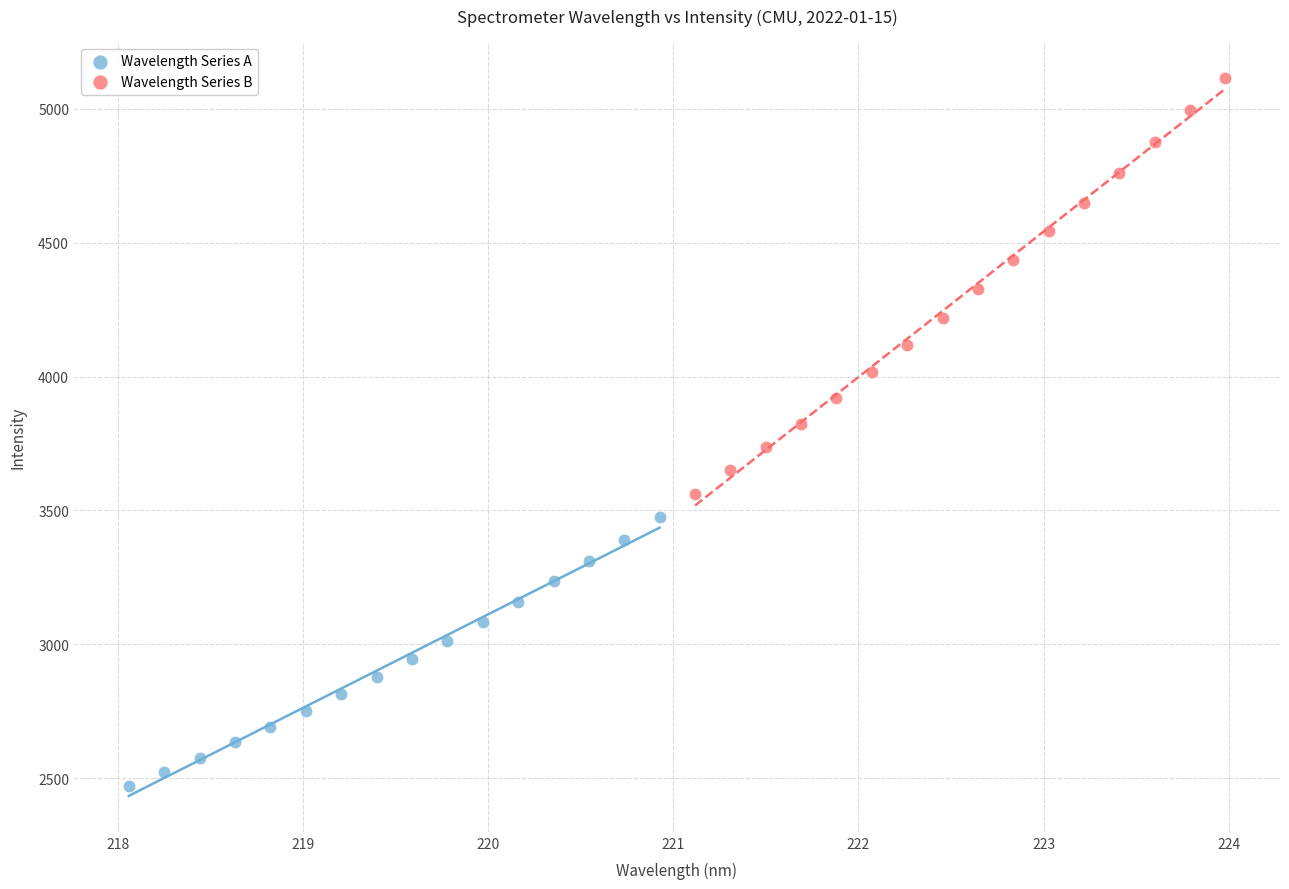

What are all the series names shown in the legend?

Wavelength Series A, Wavelength Series B